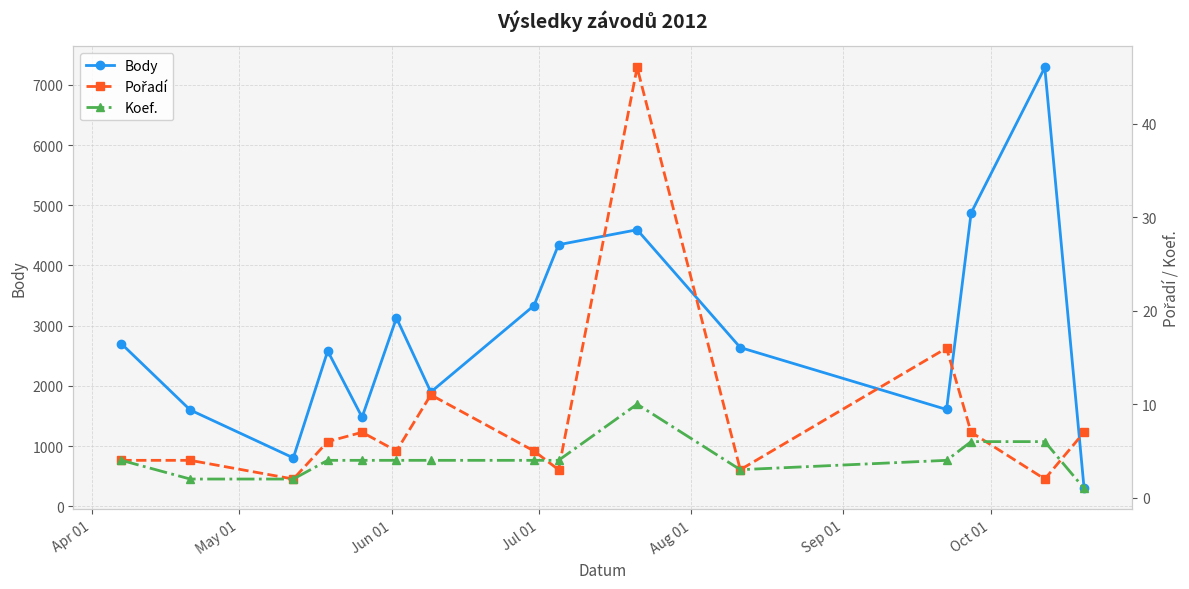

What is the highest value of the Body series?

7290